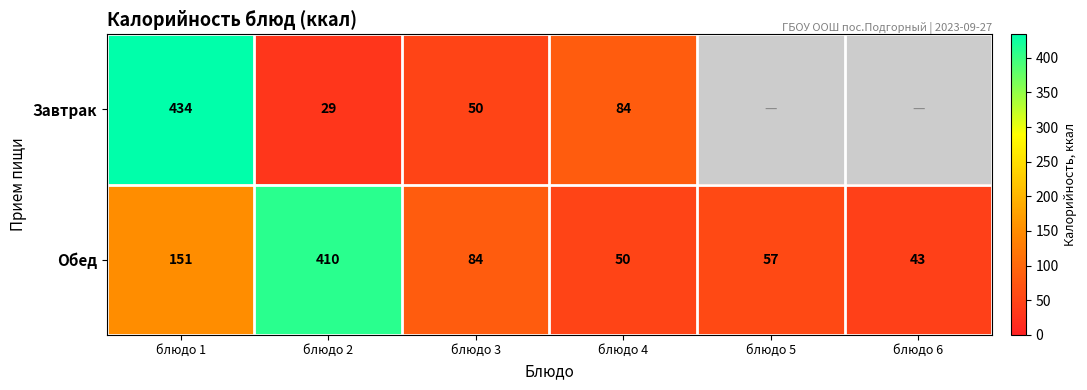

What is the difference between the maximum and minimum values in the Обед series?

367